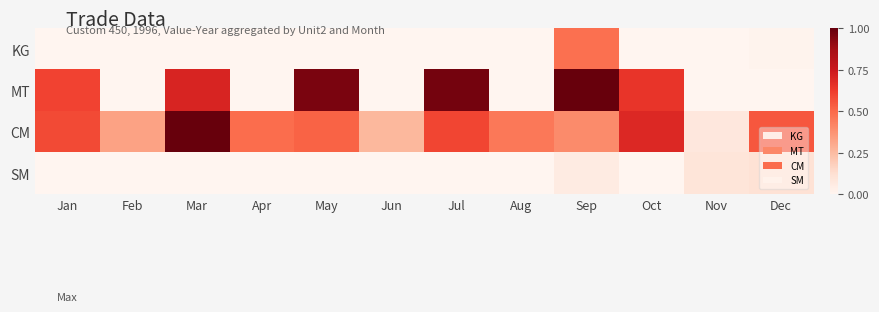

Which series has the largest range (max minus min)?

MT